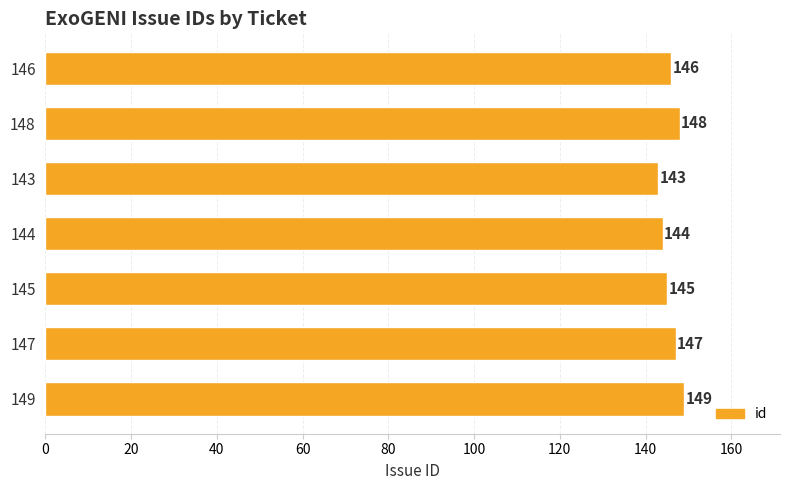

True or false: the data shows 148 at 148.

True